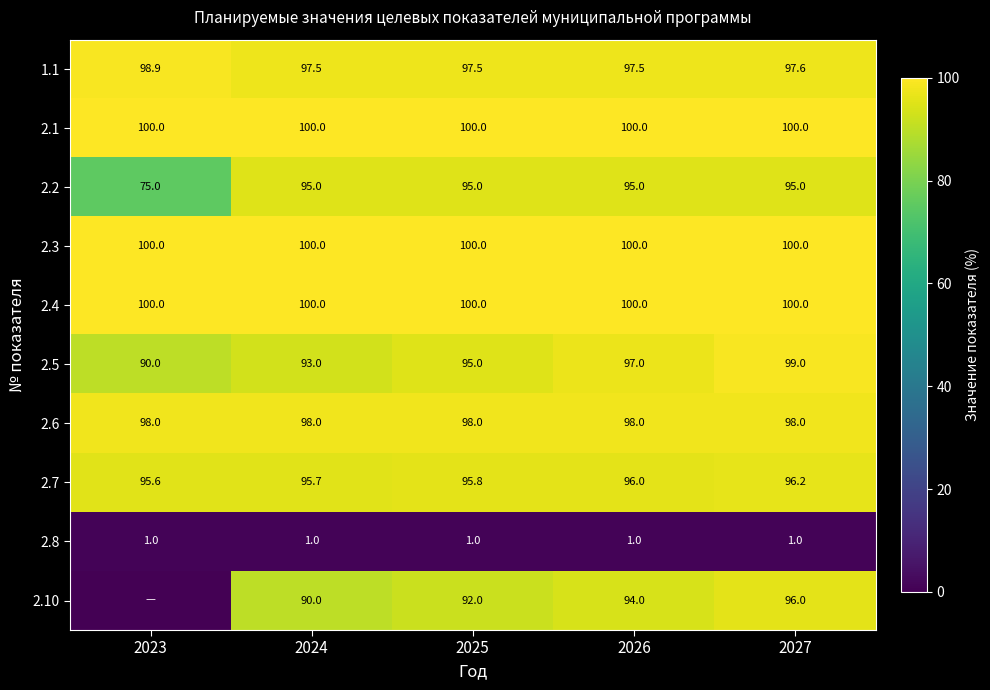

What is the spread (max minus min) of values at 2024?

99.0